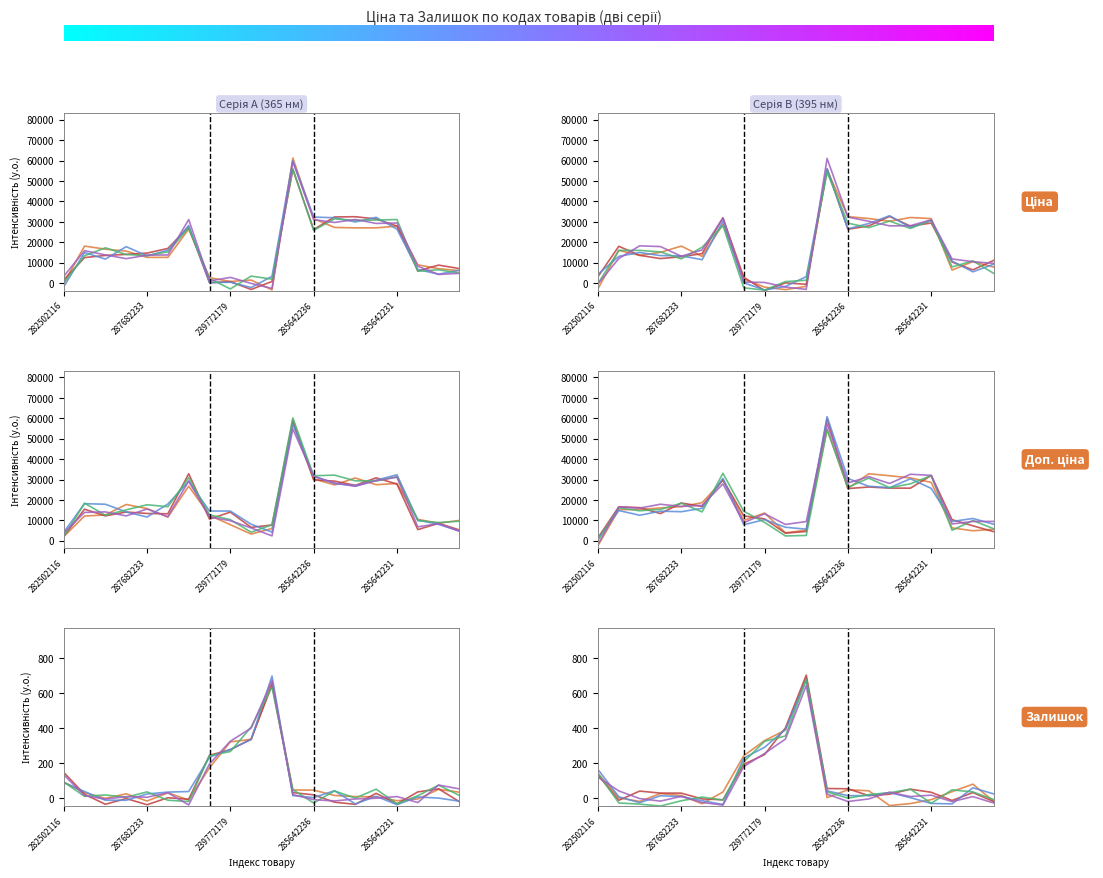

What position from the left is 285642231?

17